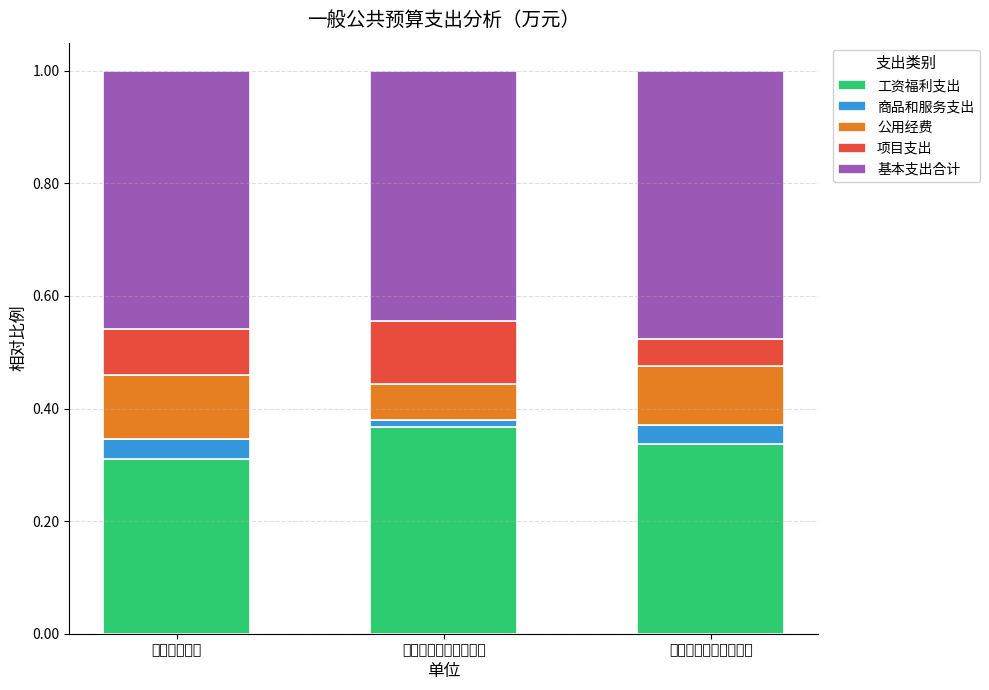

List the labels in order of 工资福利支出 value, largest first.

益阳仲裁委员会秘书处, 益阳市强制隔离戒毒所, 益阳市司法局